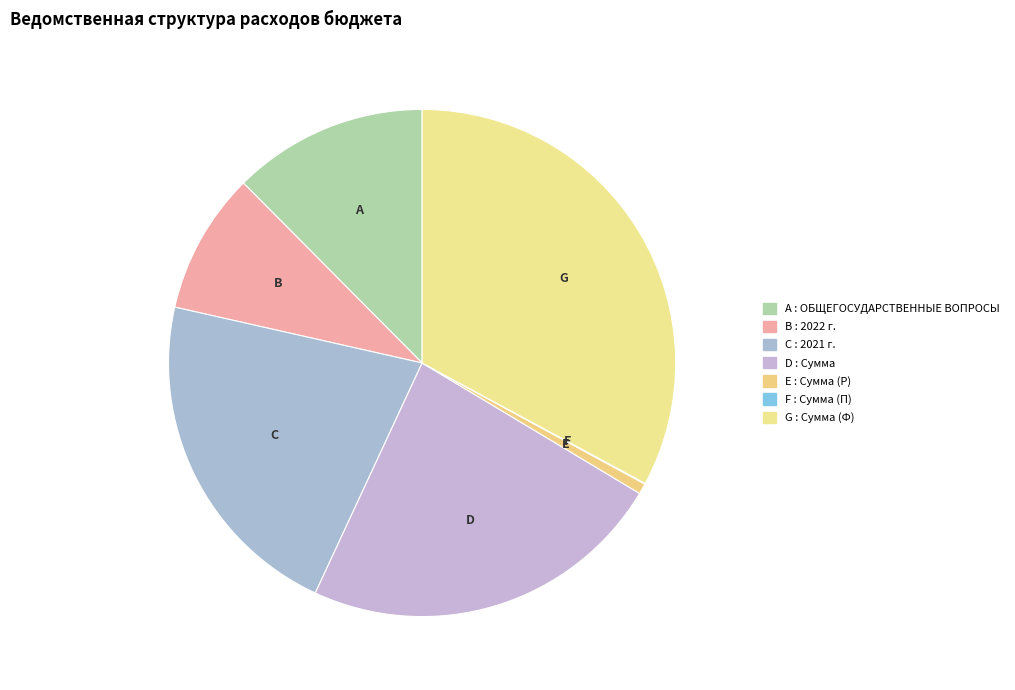

Is there a majority slice in this chart?

No